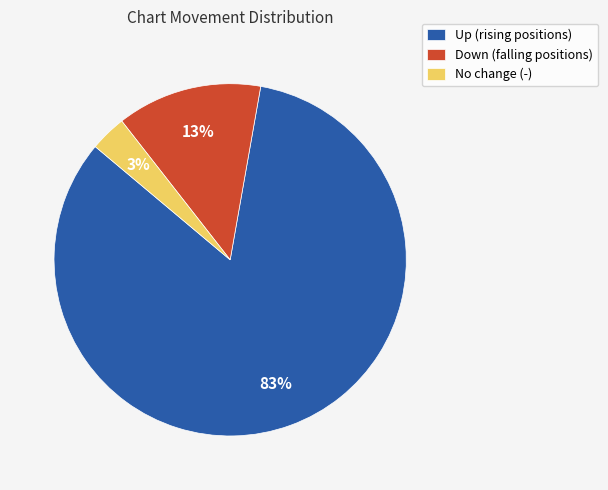

Is the sum of Up (rising positions) and Down (falling positions) greater than half?

Yes